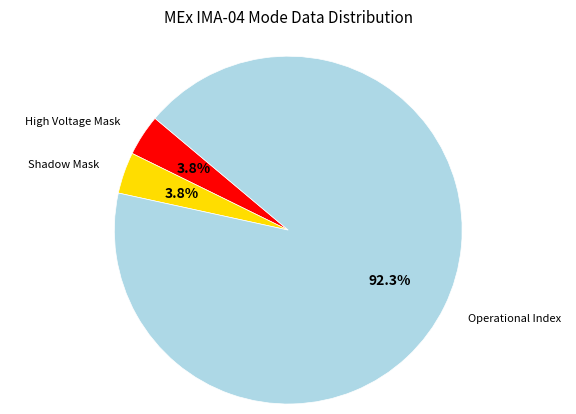

Is there any slice that represents more than half of the pie?

Yes